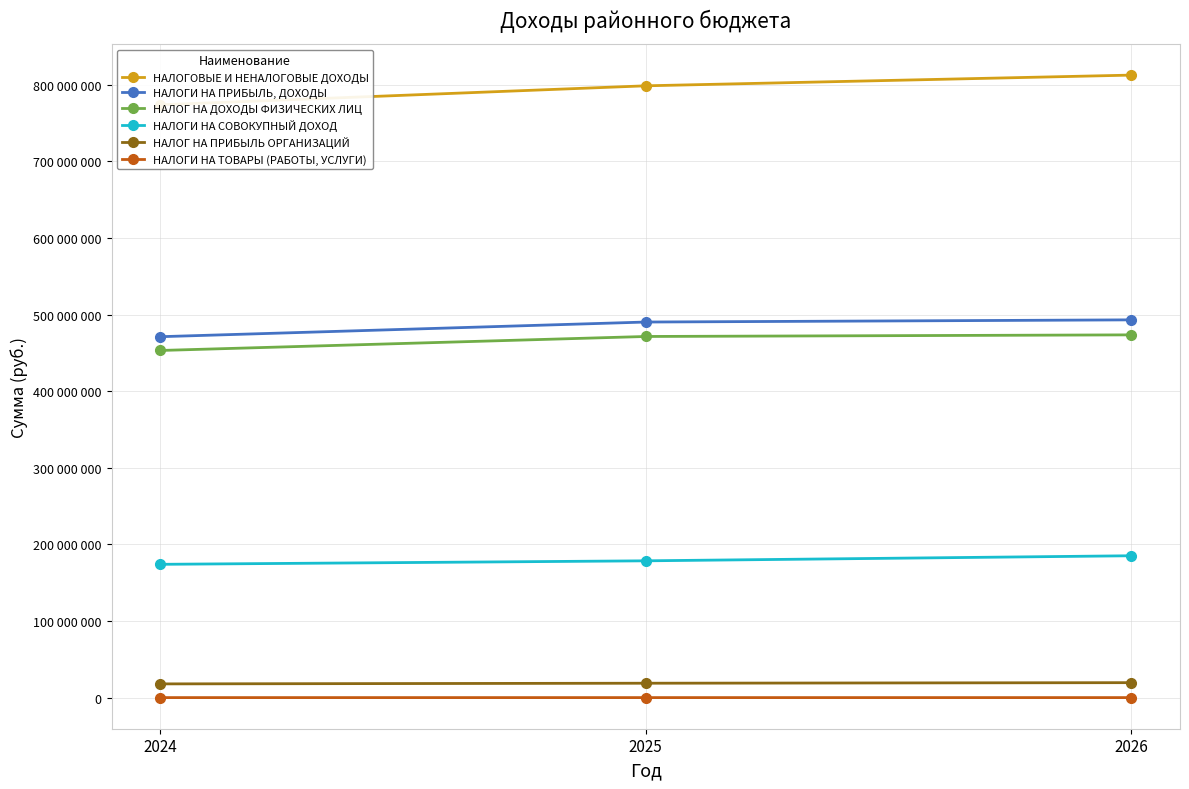

Rank the series by their maximum value, from highest to lowest.

НАЛОГОВЫЕ И НЕНАЛОГОВЫЕ ДОХОДЫ, НАЛОГИ НА ПРИБЫЛЬ, ДОХОДЫ, НАЛОГ НА ДОХОДЫ ФИЗИЧЕСКИХ ЛИЦ, НАЛОГИ НА СОВОКУПНЫЙ ДОХОД, НАЛОГ НА ПРИБЫЛЬ ОРГАНИЗАЦИЙ, НАЛОГИ НА ТОВАРЫ (РАБОТЫ, УСЛУГИ)